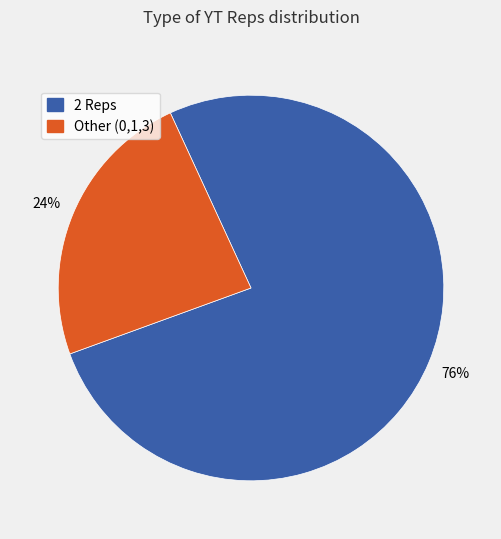

To the nearest percent, what is the average slice percentage?

50%